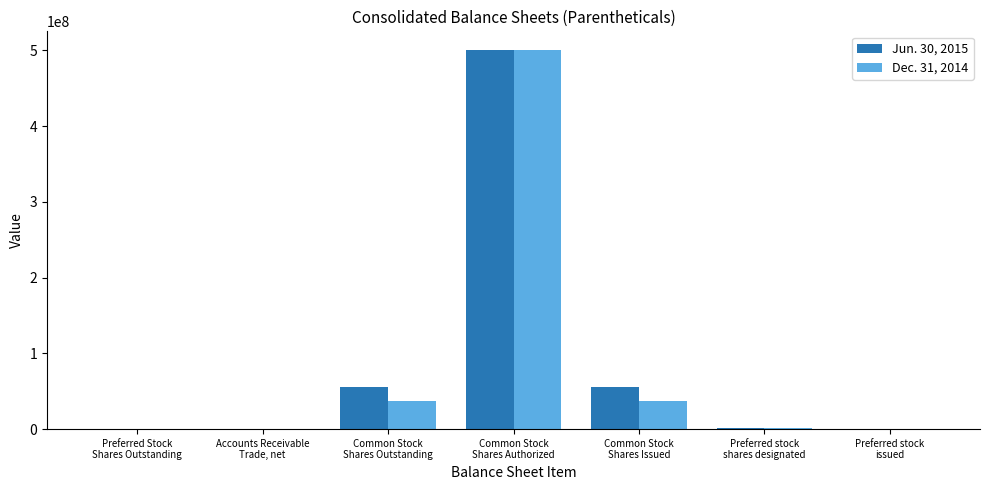

Does the chart contain stacked bars?

No